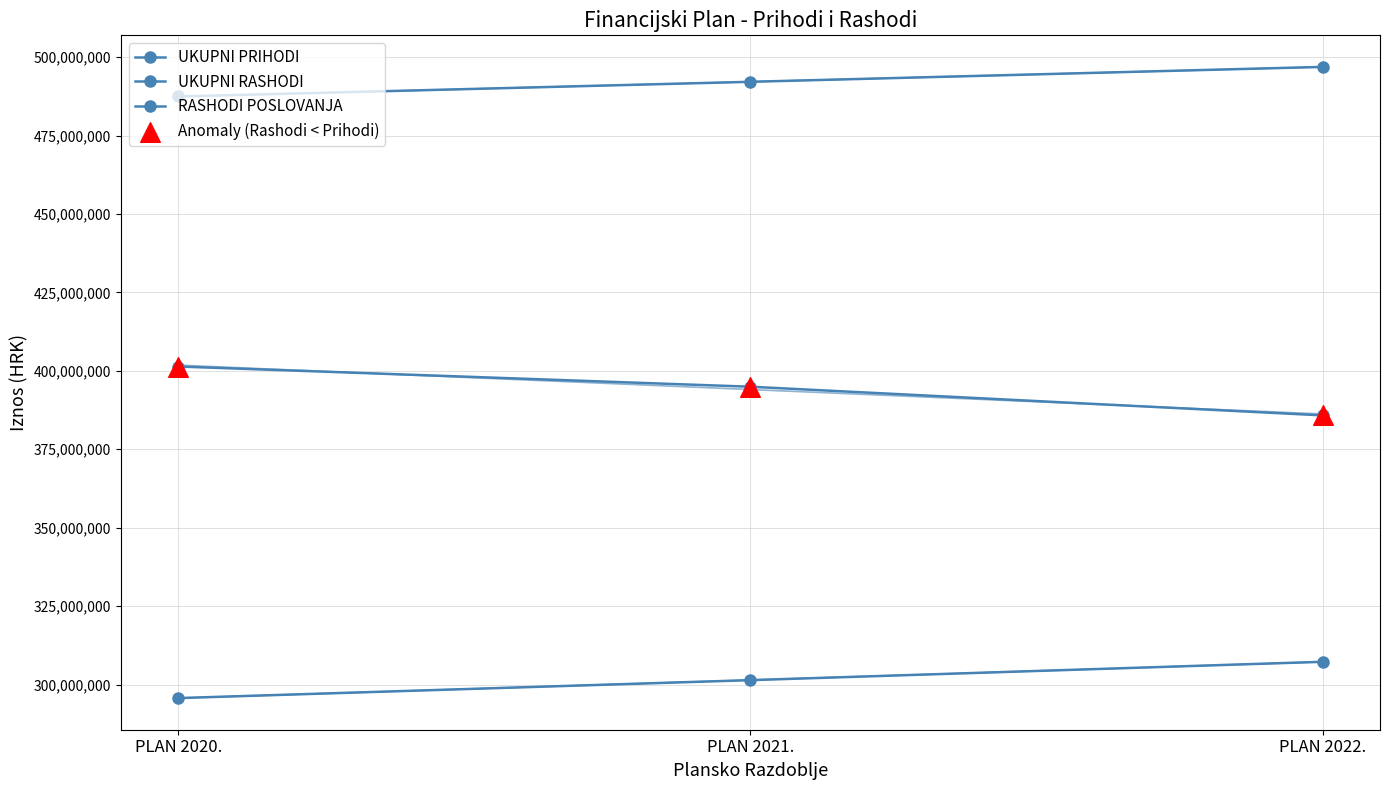

Is the value of RASHODI POSLOVANJA at PLAN 2022. greater than the value of UKUPNI PRIHODI at PLAN 2022.?

No